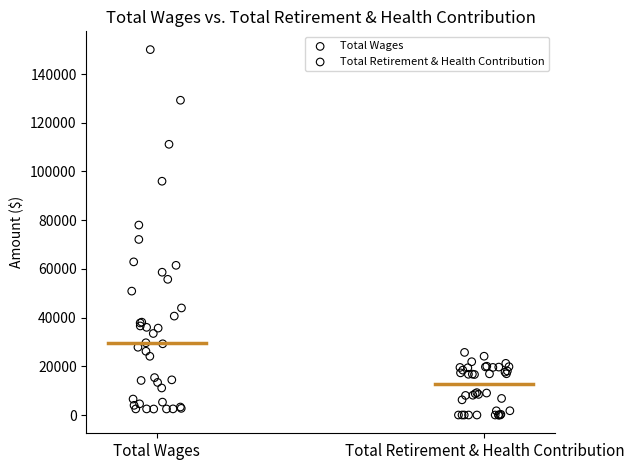

Which series contains the highest Y value?

Total Wages